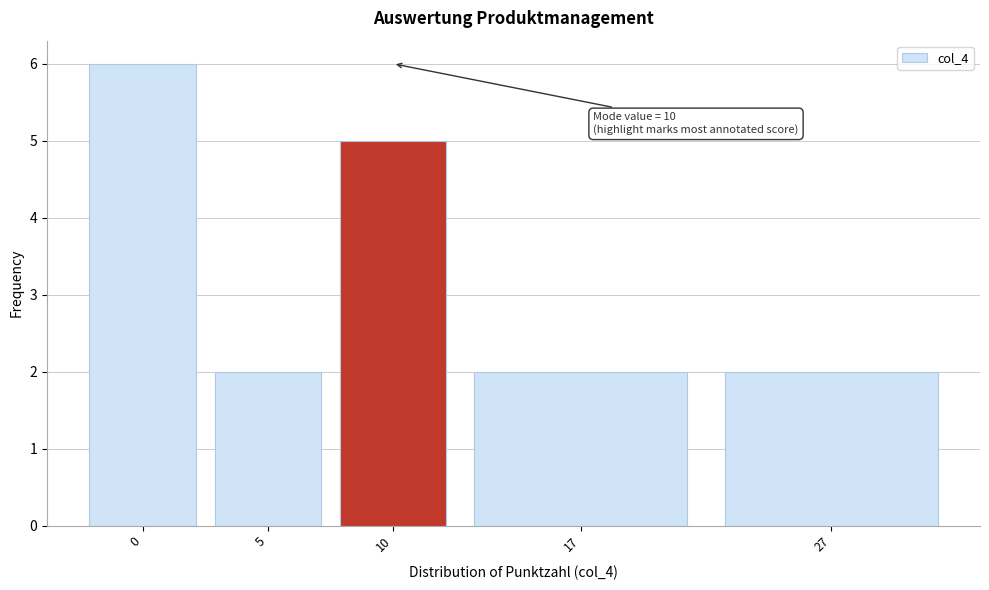

Reading left to right, extract all data points from this chart.

6	2	5	2	2